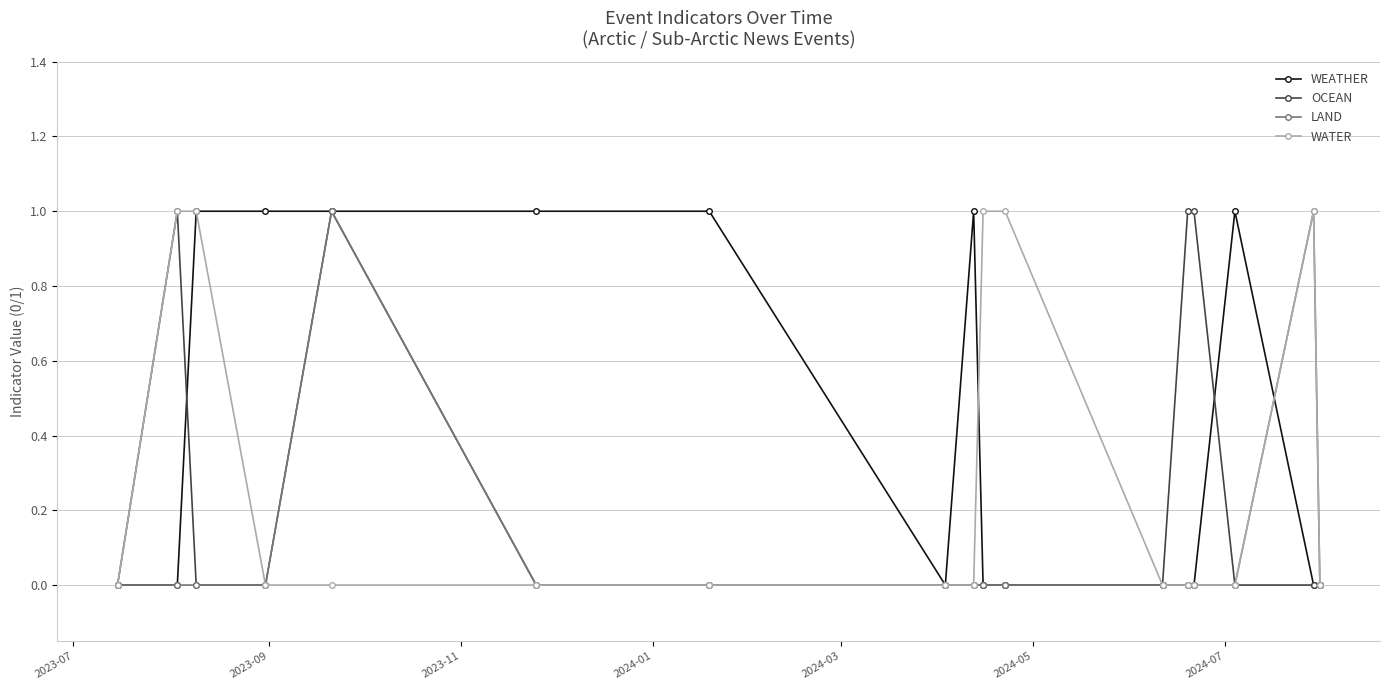

What is the difference between the second highest and minimum values in the OCEAN series?

1